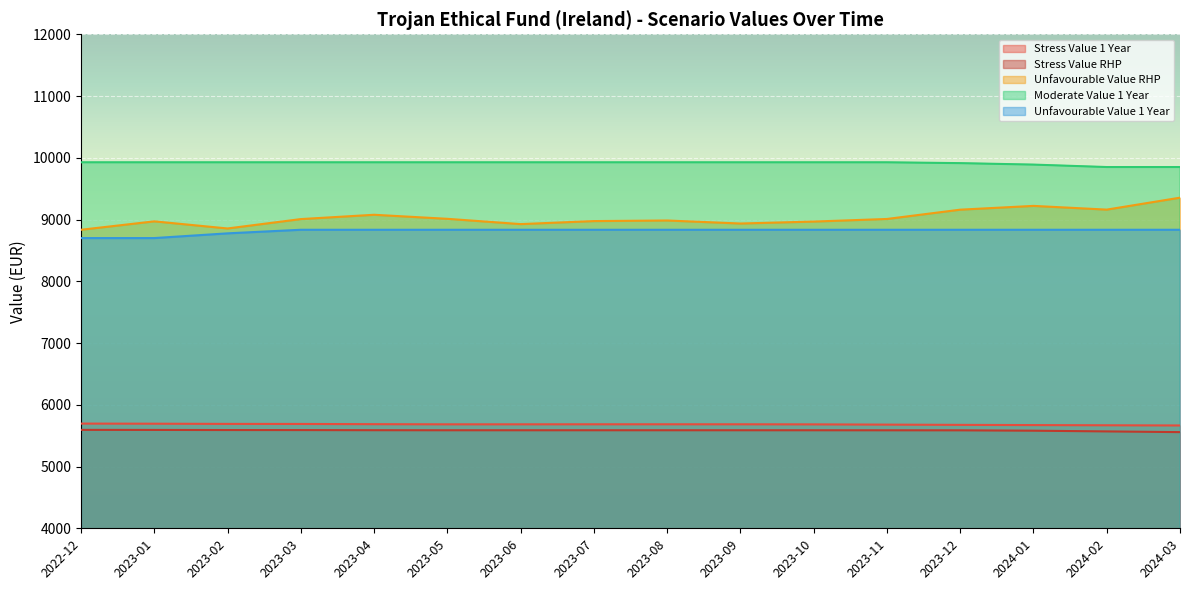

Which series has the largest total across all categories?

Moderate Value 1 Year